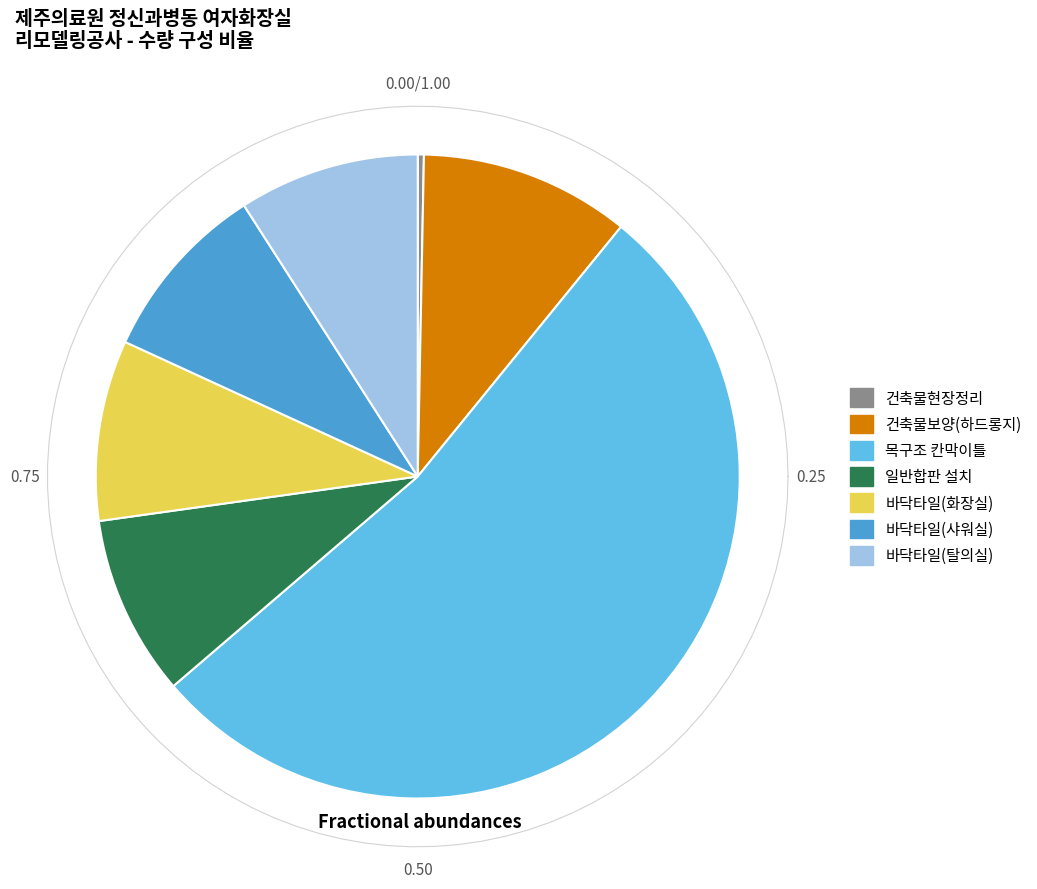

True or false: 바닥타일(화장실) accounts for 9% of the total.

True